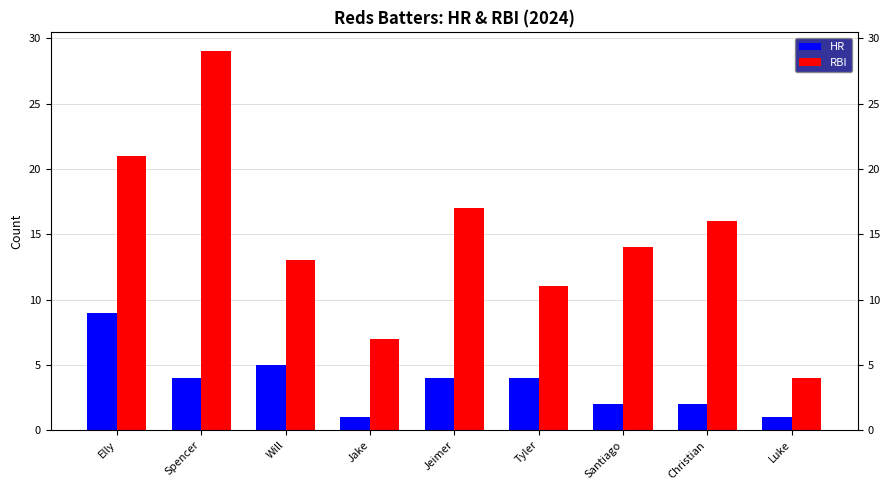

The HR series shows 4 at Tyler. True or false?

True